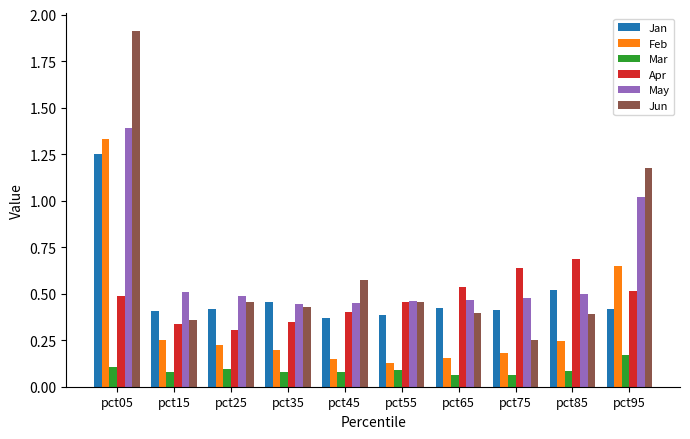

Count the Apr values in the range 0 to 1.

10